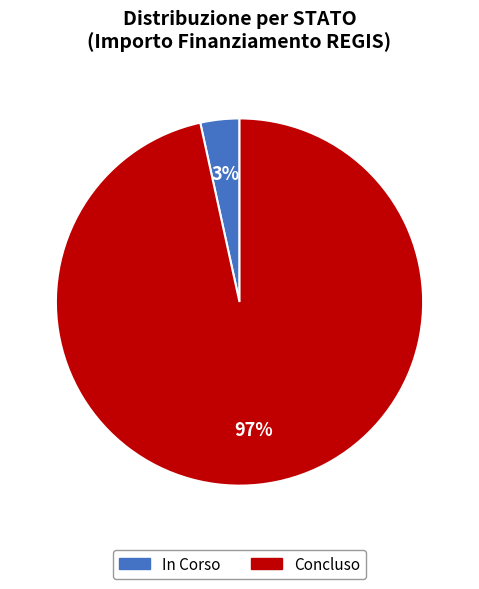

To the nearest percent, what is the average slice percentage?

50%